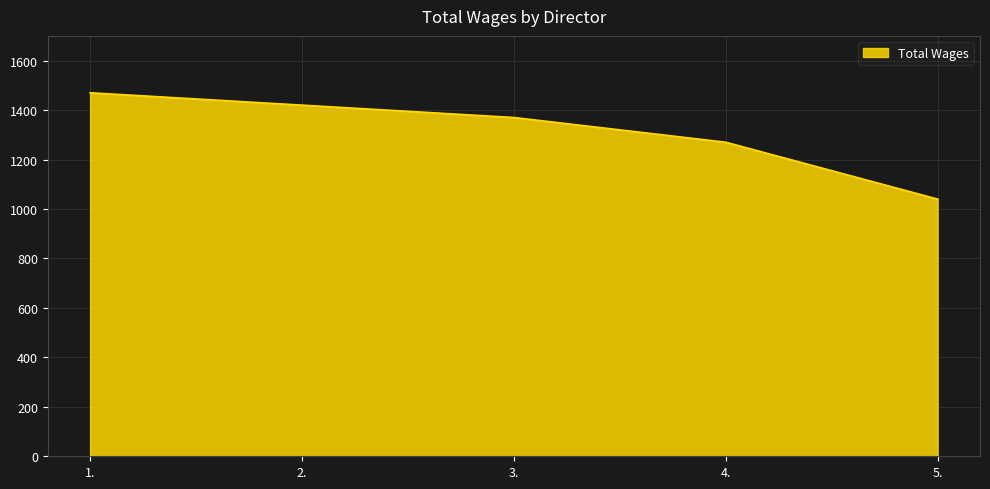

The chart shows a value of 812 at 2.. True or false?

False